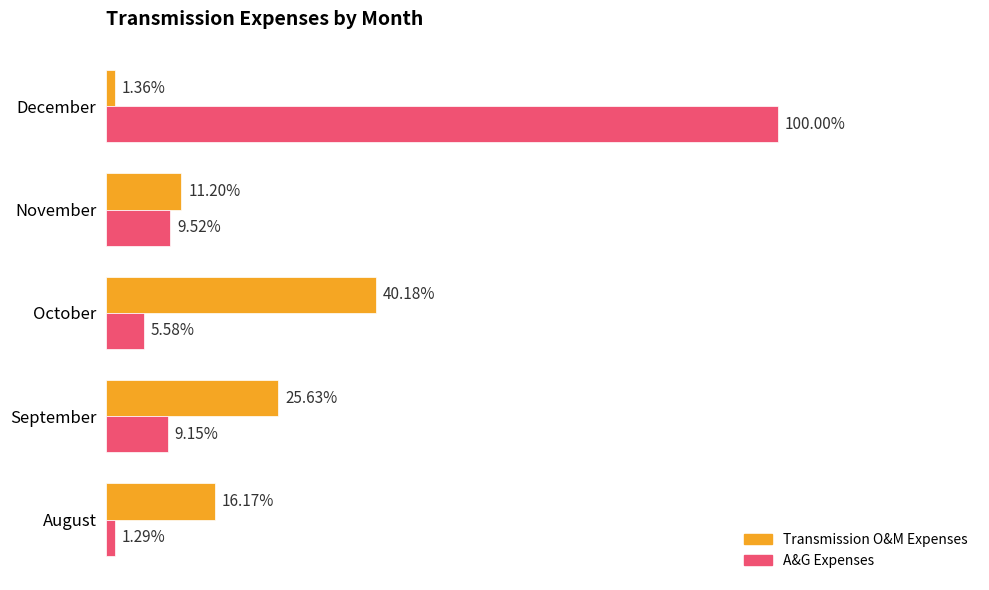

What are all the series names shown in the legend?

Transmission O&M Expenses, A&G Expenses